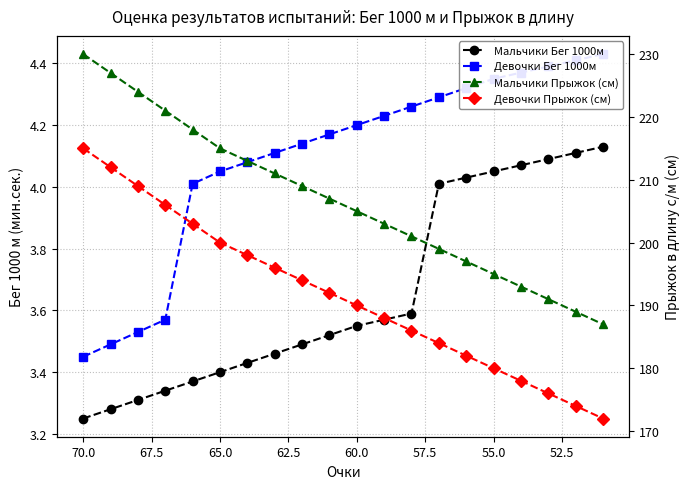

At how many categories does at least one series exceed 213?

6